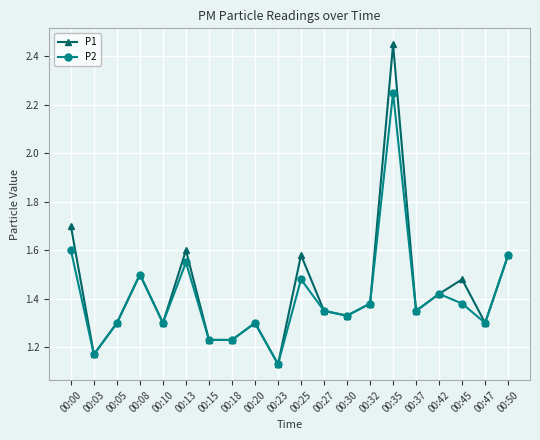

Rank the series by their maximum value, from highest to lowest.

P1, P2